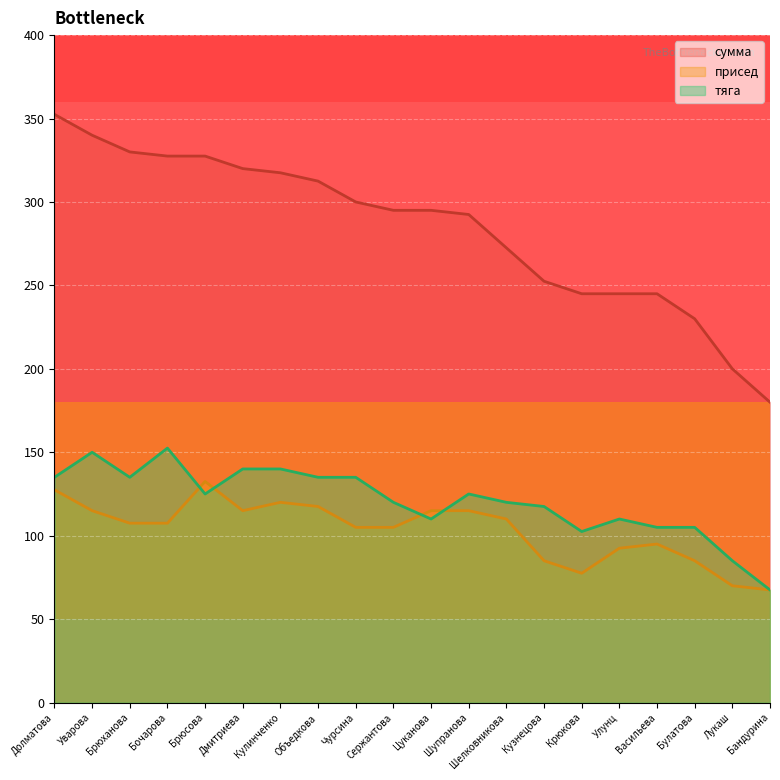

Which series has the largest total across all categories?

сумма